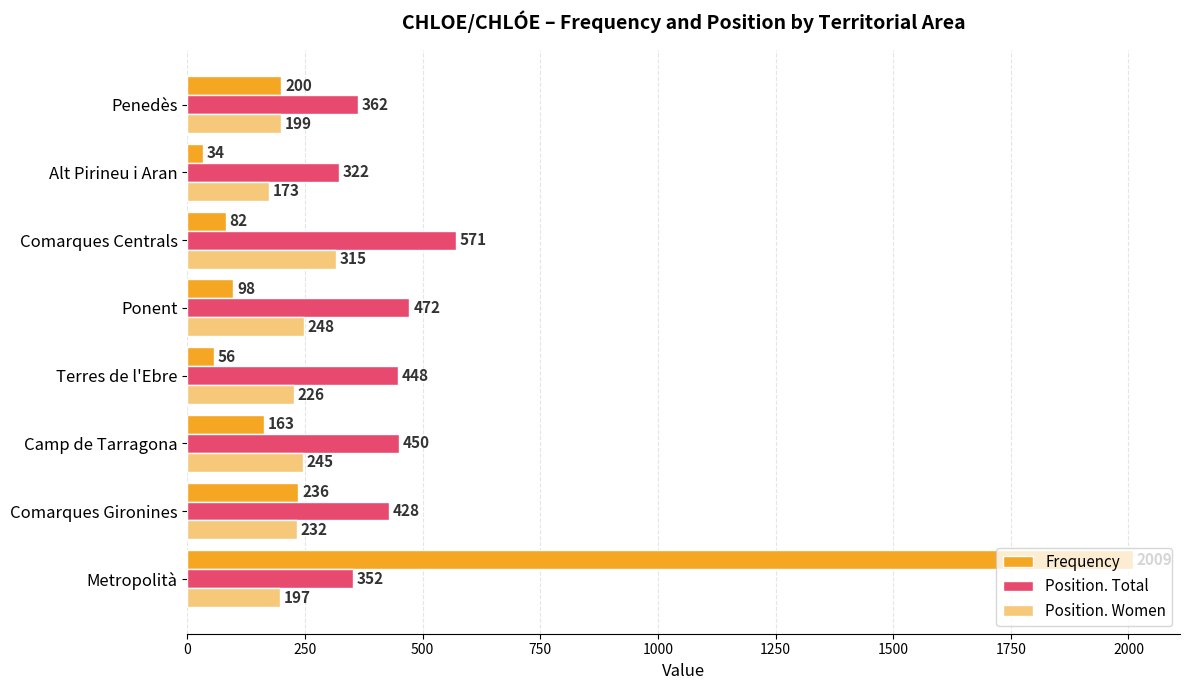

What is the difference between the highest and lowest values at Comarques Gironines?

196